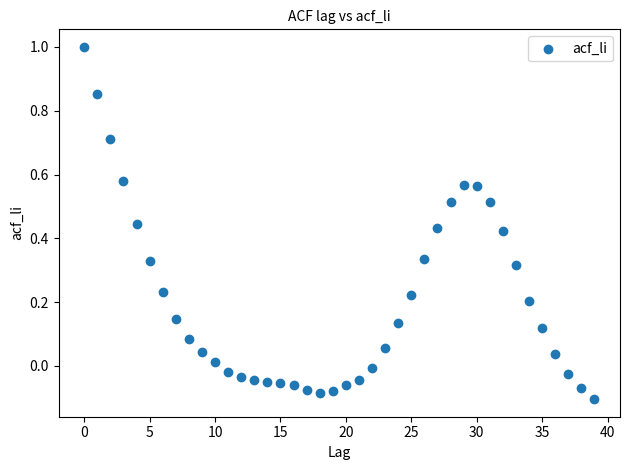

What is the range of Y values (max minus min)?

1.1